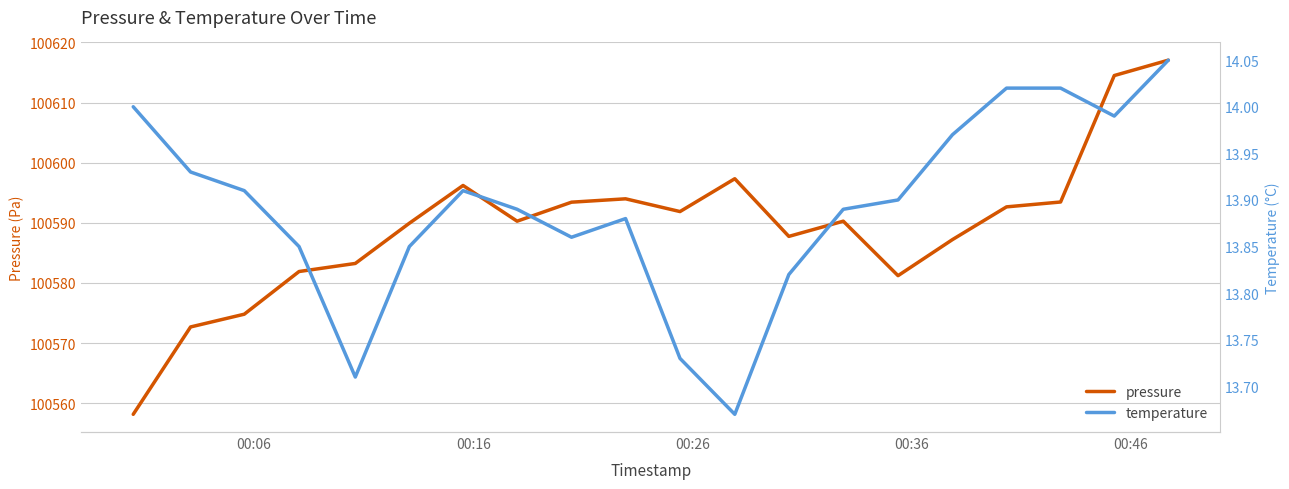

What is the lowest value of the pressure series?

100558.2